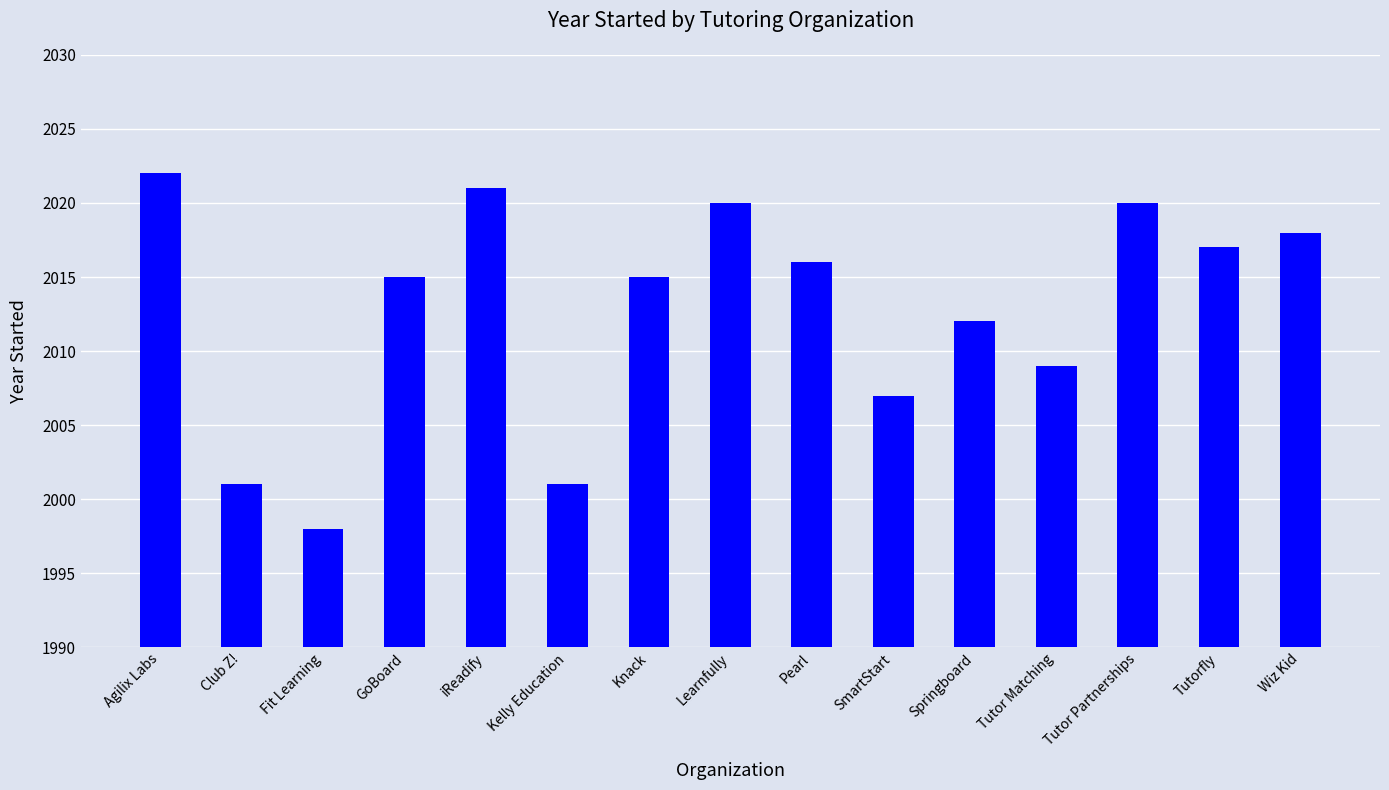

What is the smallest value displayed?

1998